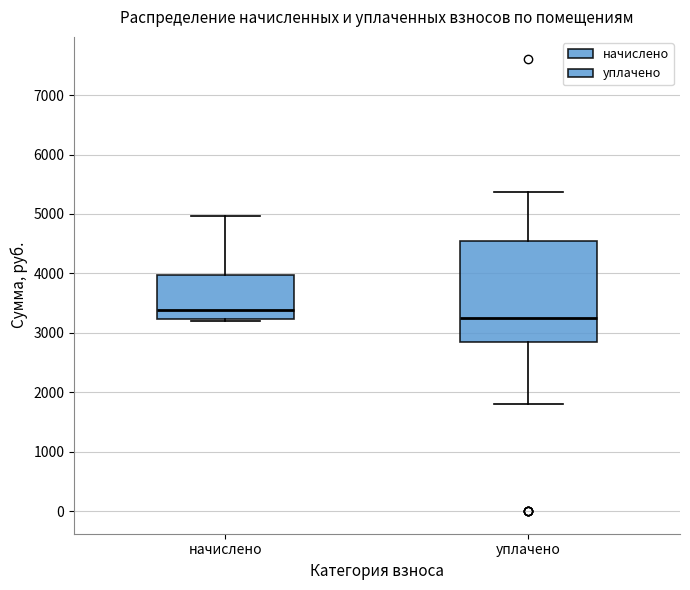

Which box has the highest median line?

начислено